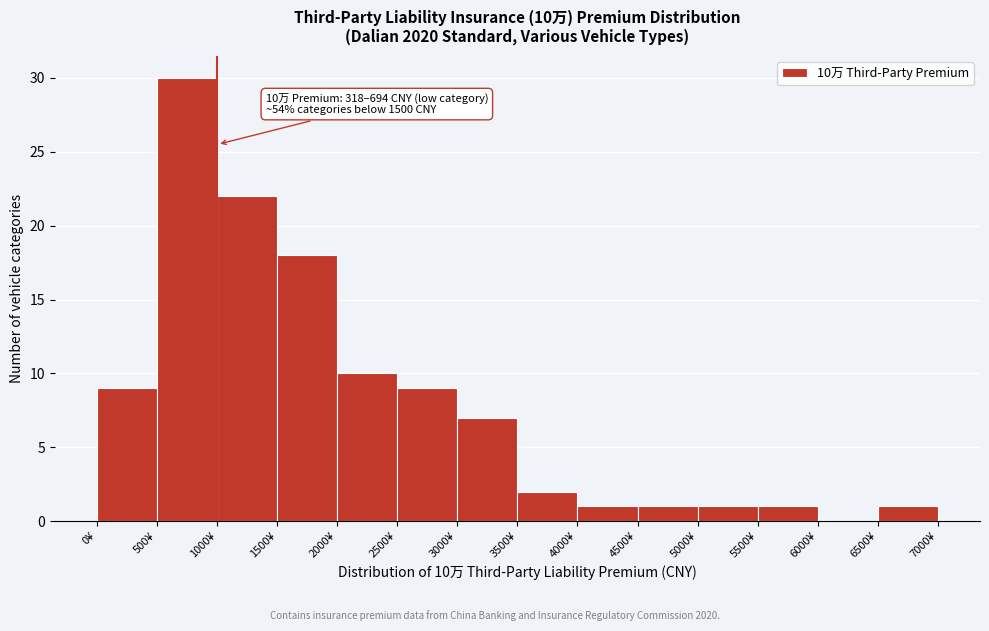

Over which range of the x-axis is the bar tallest?

500 to 1000